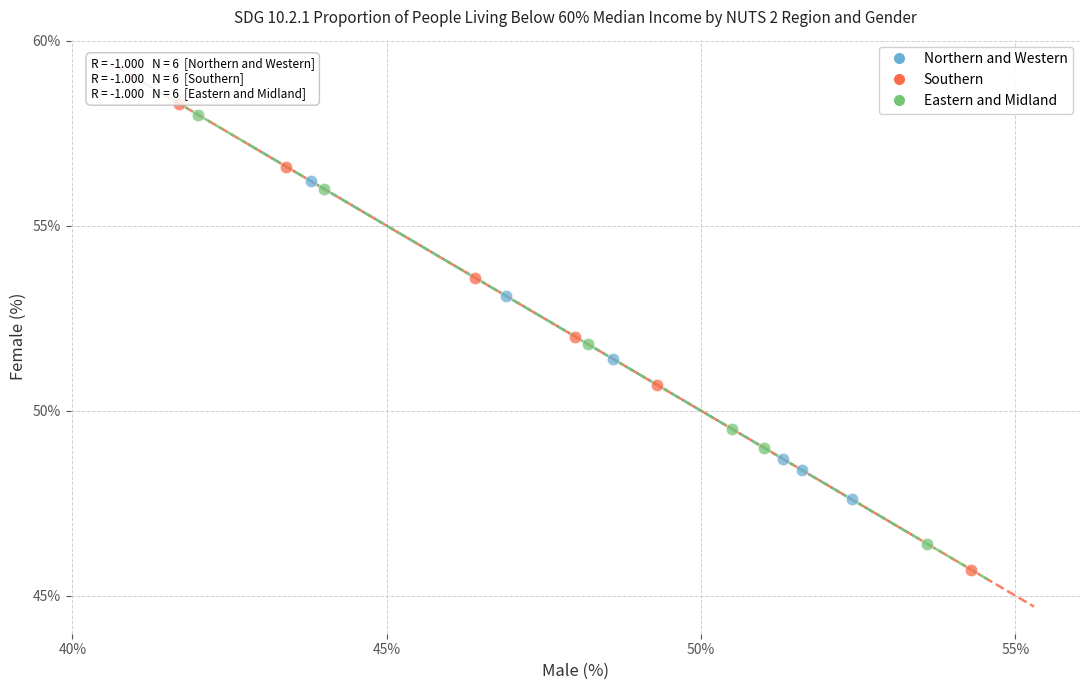

Which series contains the lowest Y value?

Southern